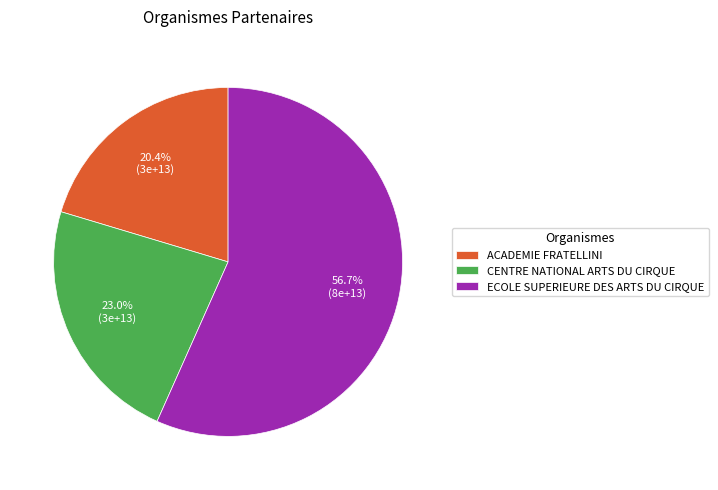

How many segments does this pie chart have?

3